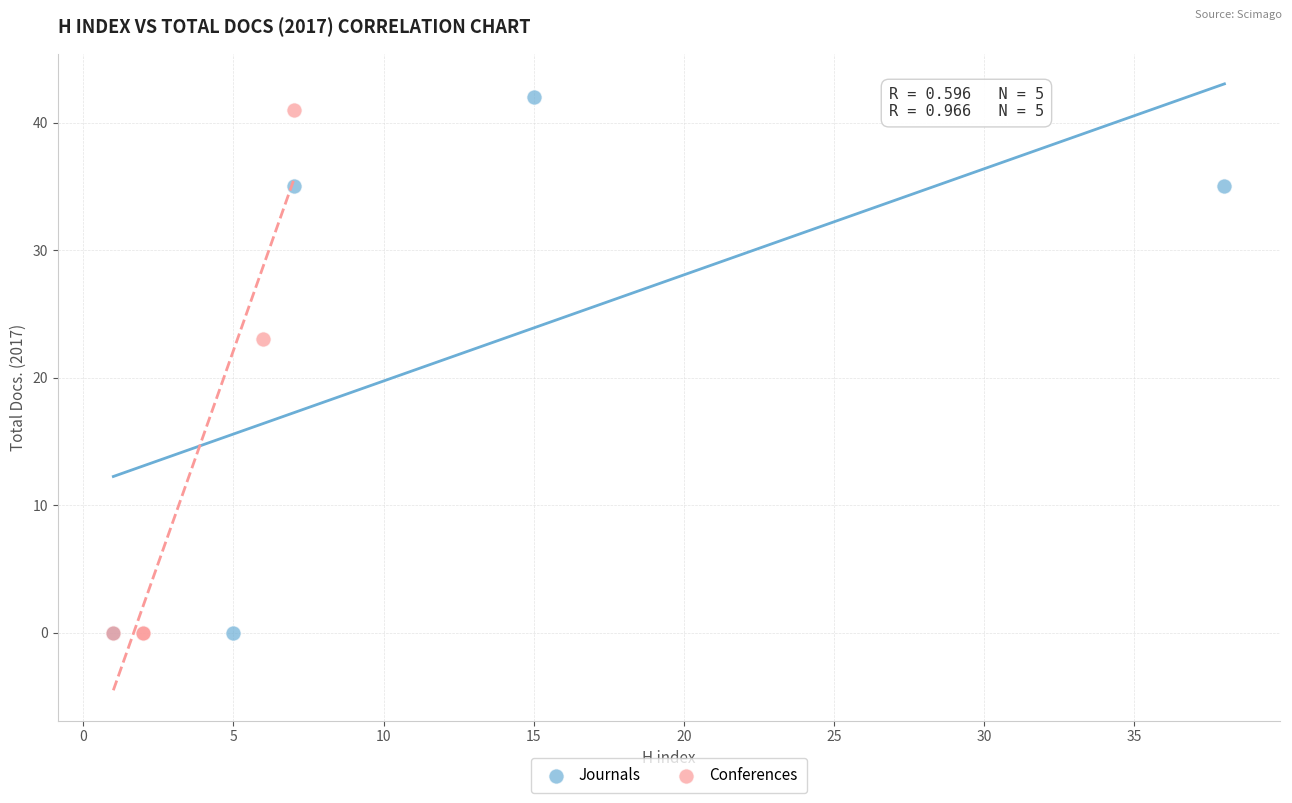

Which series reaches the maximum Y coordinate?

Journals